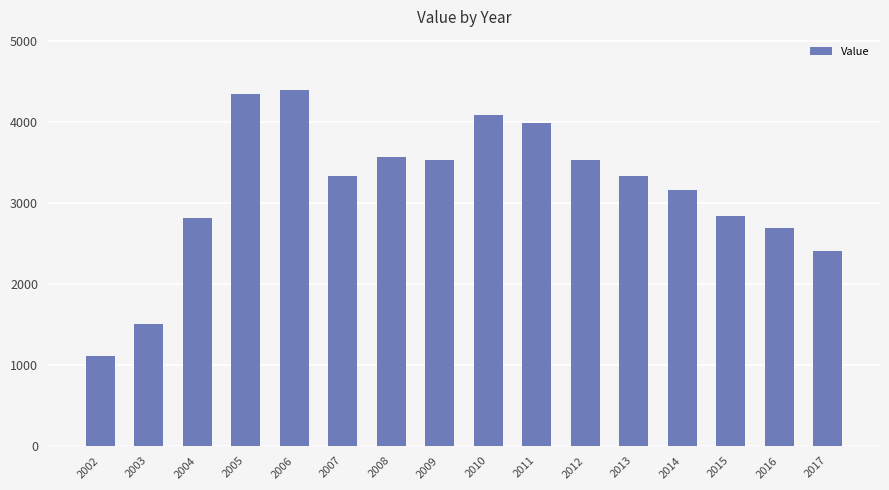

True or false: the data shows 4093.4 at 2010.

True